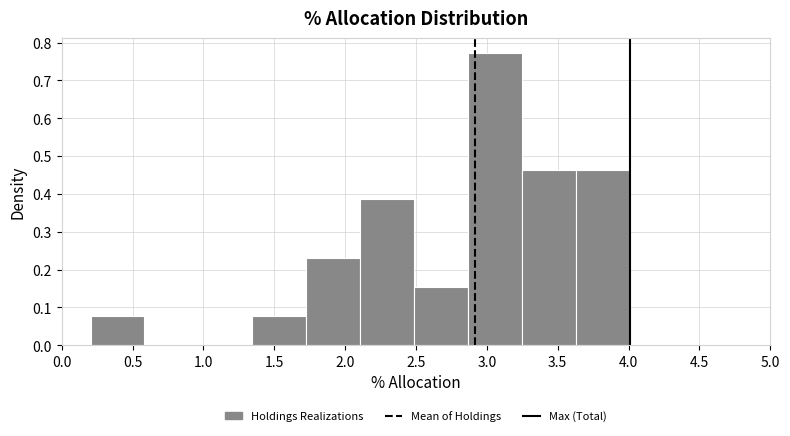

Reading left to right, transcribe this chart: for each bar, give the range it covers on the x-axis and its height. Neither the bar edges nor the heights are printed on the chart, so give them approximately, as read against the axes.

0.20 to 0.60: 0.08
0.60 to 0.95: 0
0.95 to 1.35: 0
1.35 to 1.75: 0.08
1.75 to 2.10: 0.23
2.10 to 2.50: 0.39
2.50 to 2.85: 0.15
2.85 to 3.25: 0.77
3.25 to 3.65: 0.46
3.65 to 4.00: 0.46